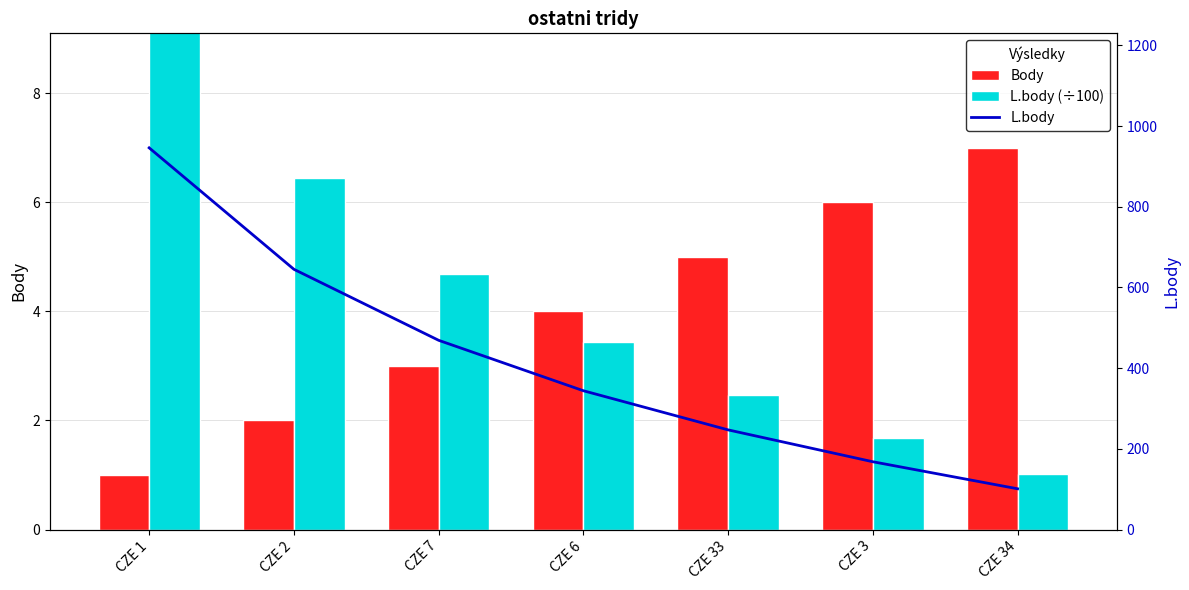

True or false: L.body has a value of 155.5 at CZE 34.

False